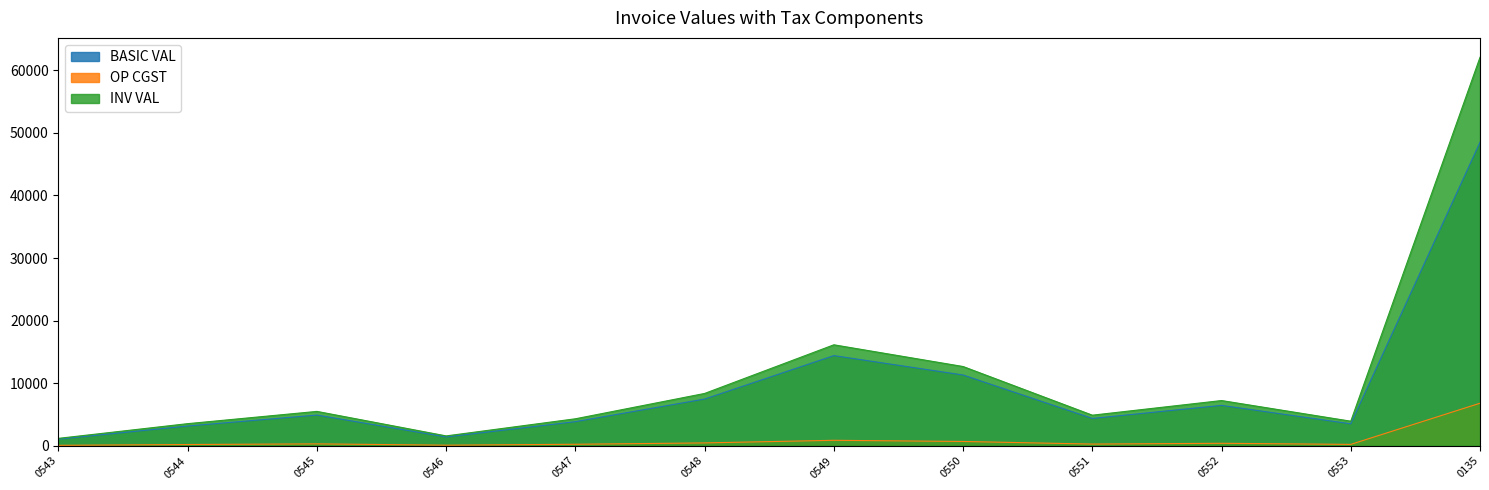

How many interior local peaks does the INV VAL series have?

3